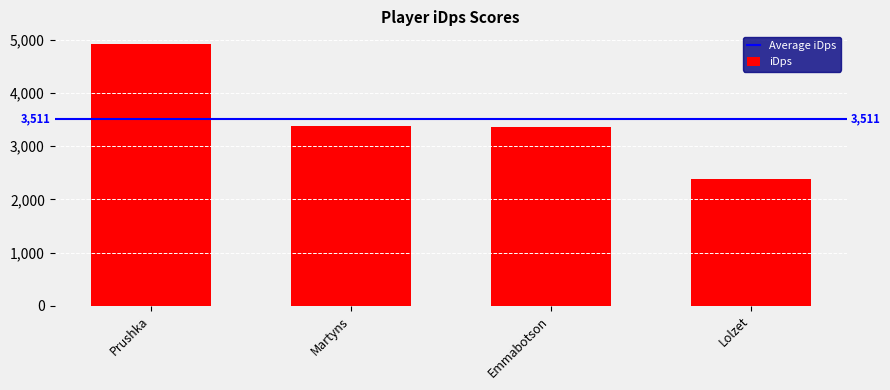

What is the sum of all values?

14042.6